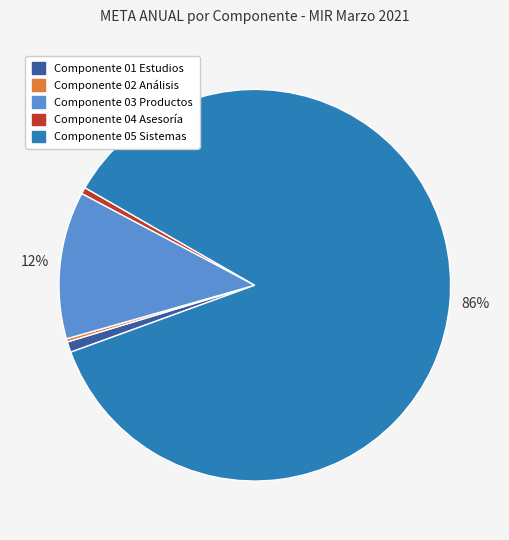

Is there any slice that represents more than half of the pie?

Yes